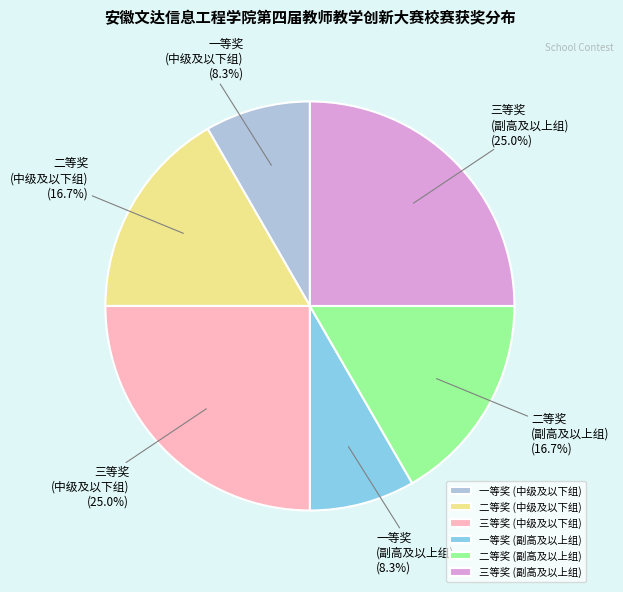

True or false: 二等奖 (中级及以下组) accounts for 17% of the total.

True